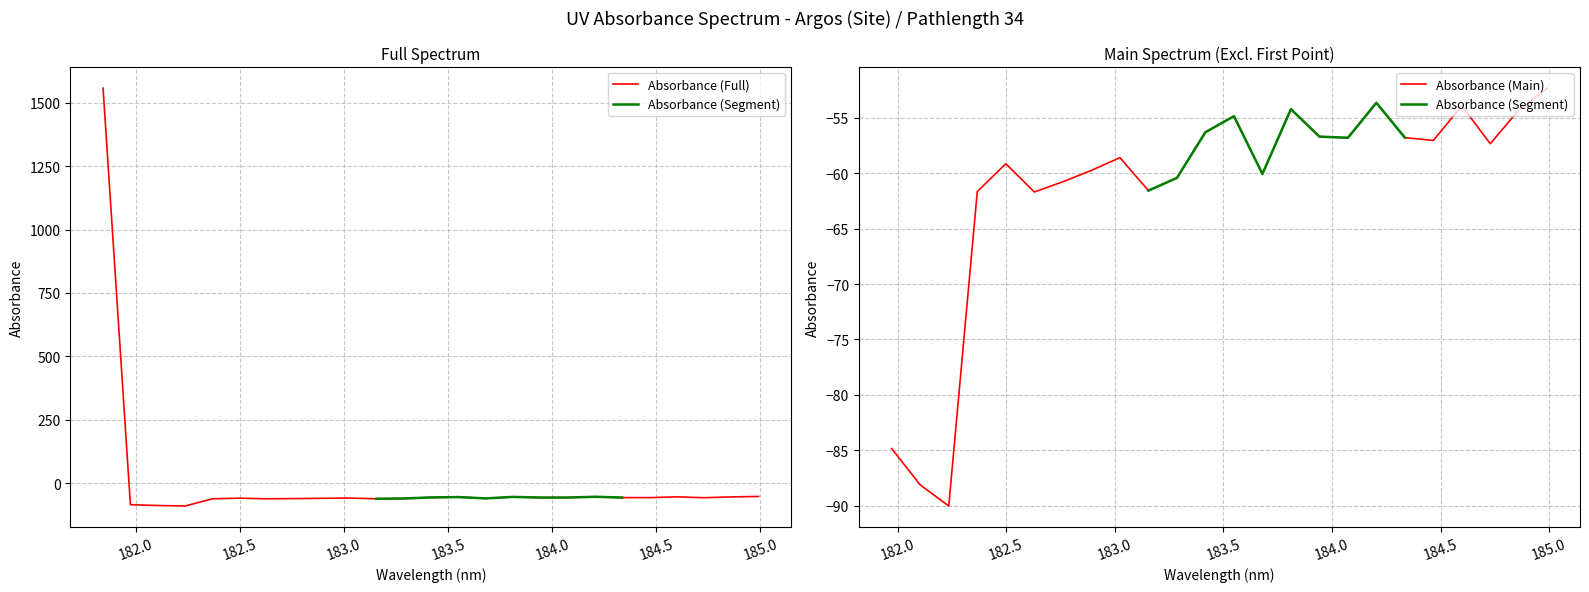

What is the difference between the maximum and minimum values?

1647.6